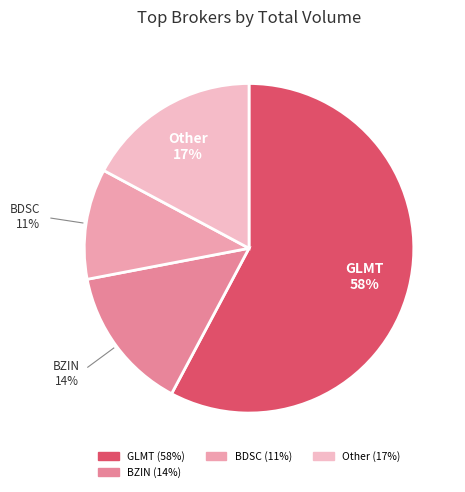

To the nearest percent, what is the difference between the GLMT and BDSC slice percentages?

47%